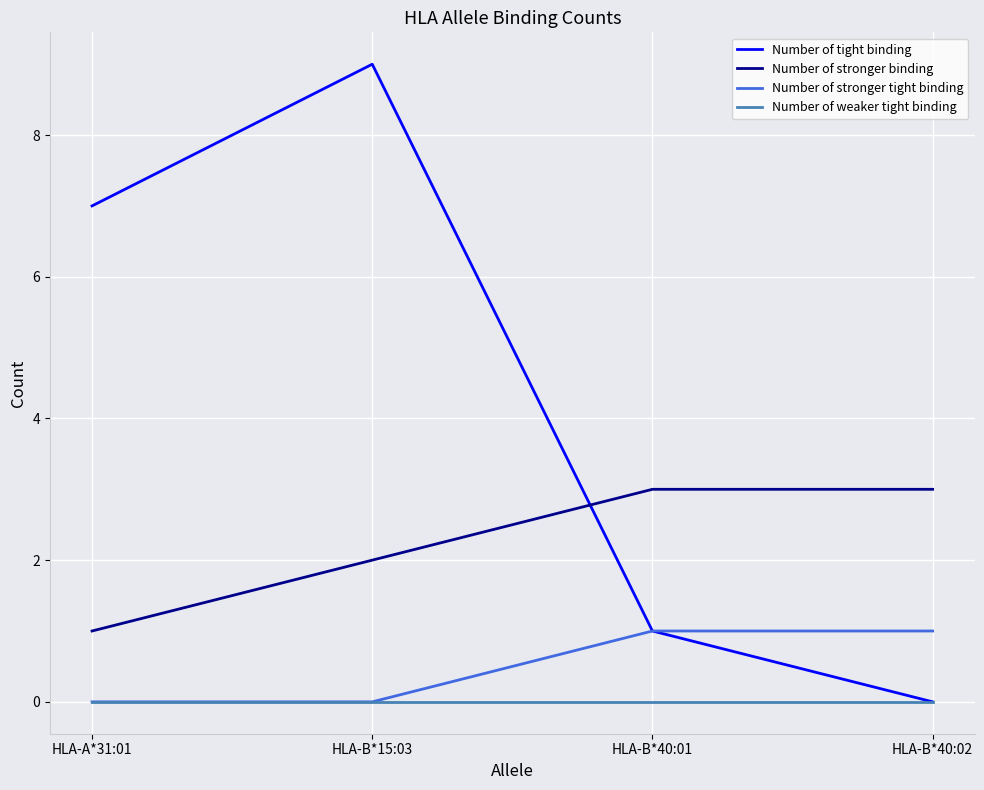

What position from the right is HLA-A*31:01?

4